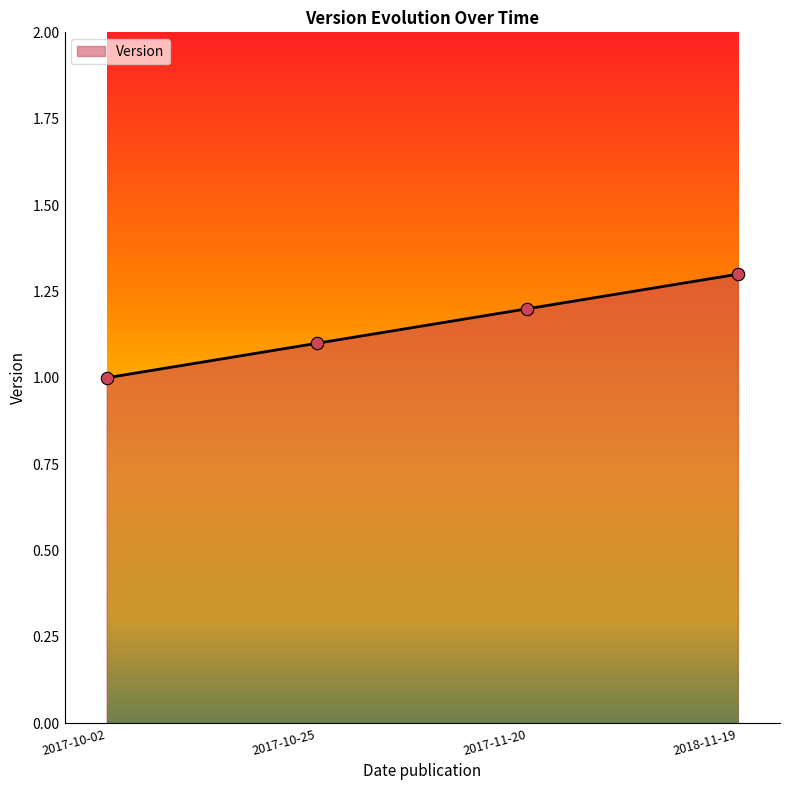

Approximately how many times larger is the value at 2018-11-19 compared to 2017-11-20?

1.1